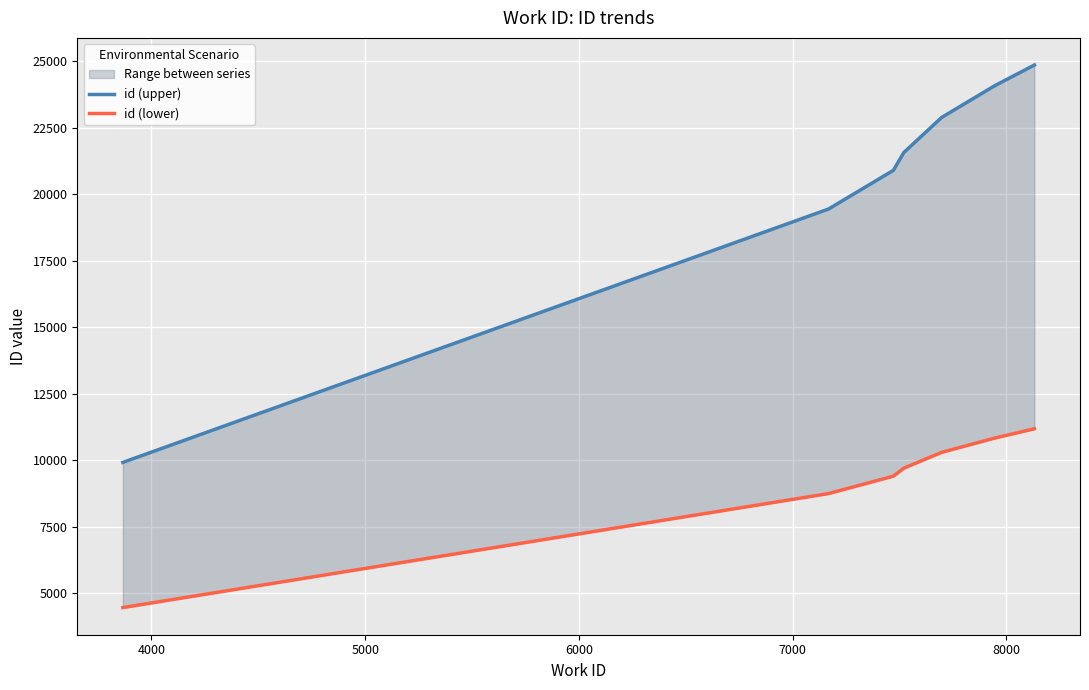

True or false: id (upper) and id (lower) cross at least once.

False